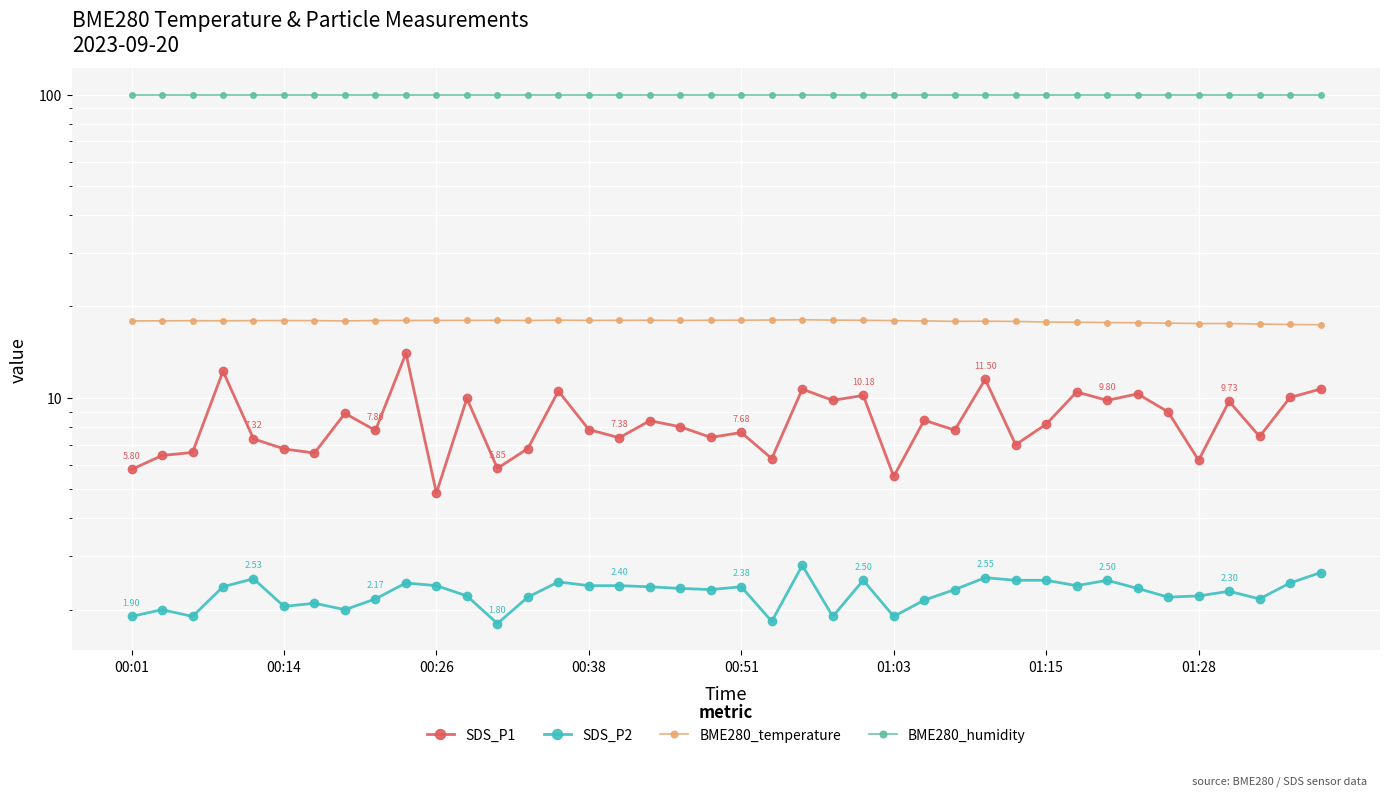

True or false: SDS_P2 and BME280_temperature cross at least once.

False